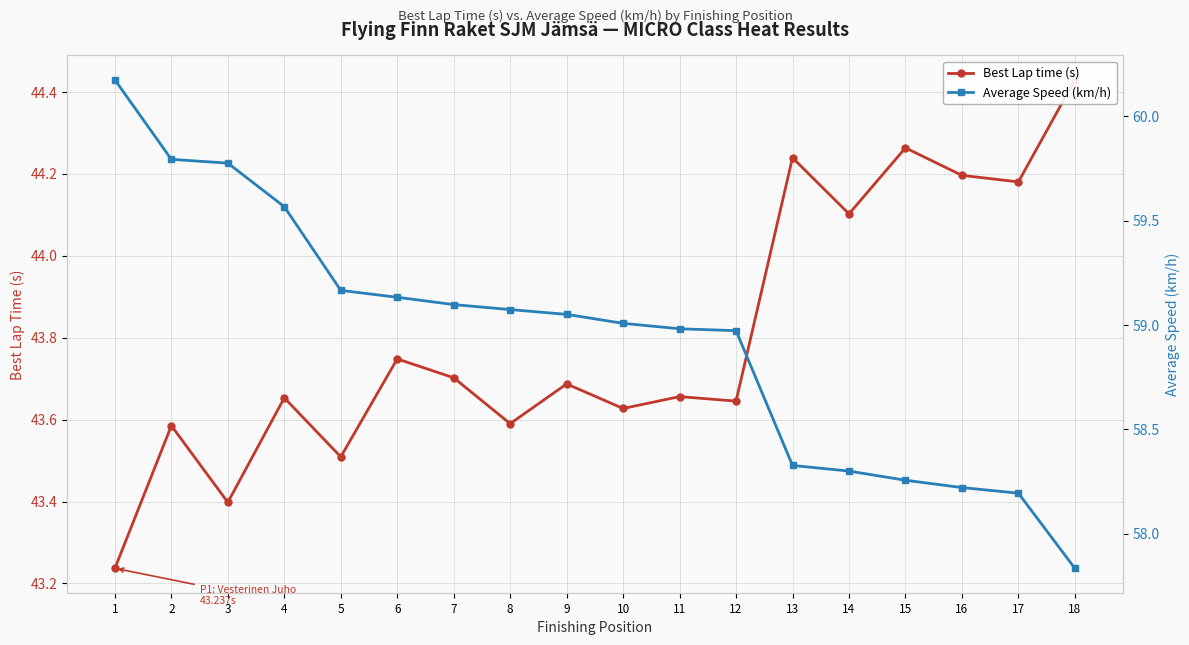

What is the greatest value displayed?

60.2